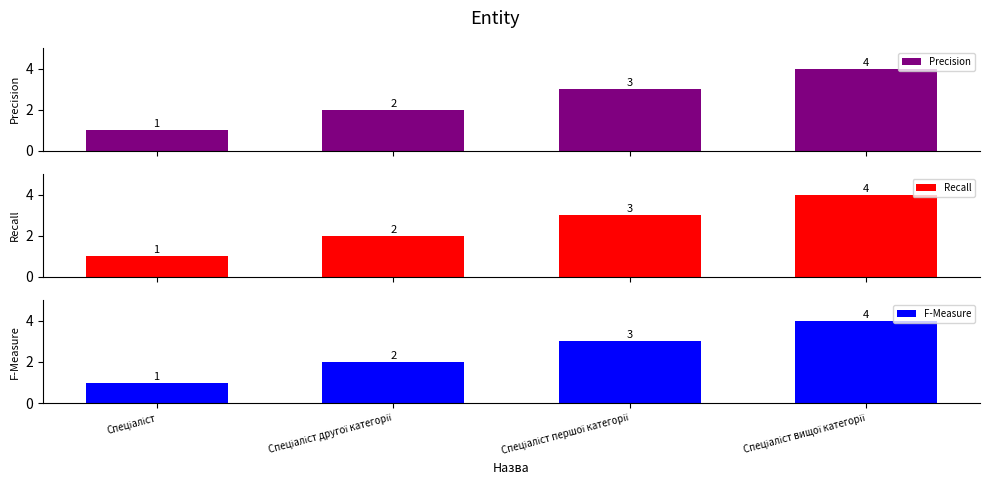

What is the difference between the Recall values at Спеціаліст першої категорії and Спеціаліст другої категорії?

1